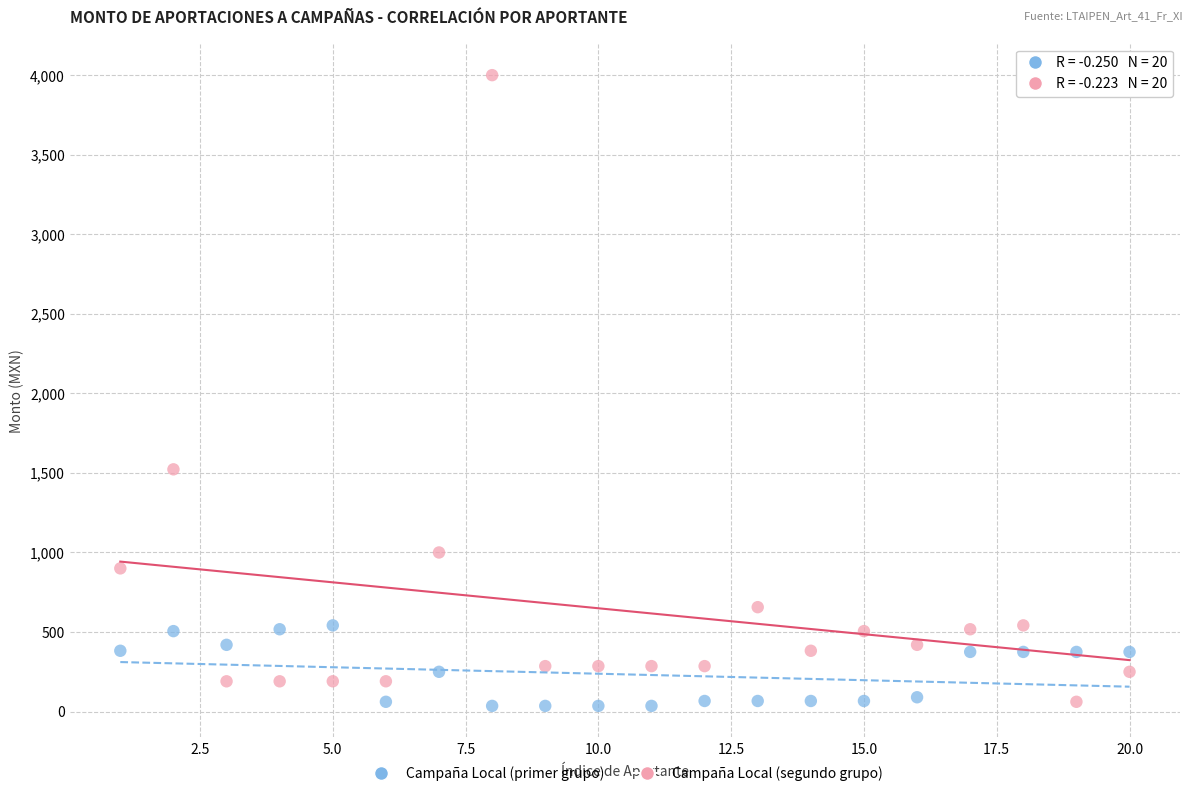

Which series reaches the maximum Y coordinate?

Campaña Local (segundo grupo)